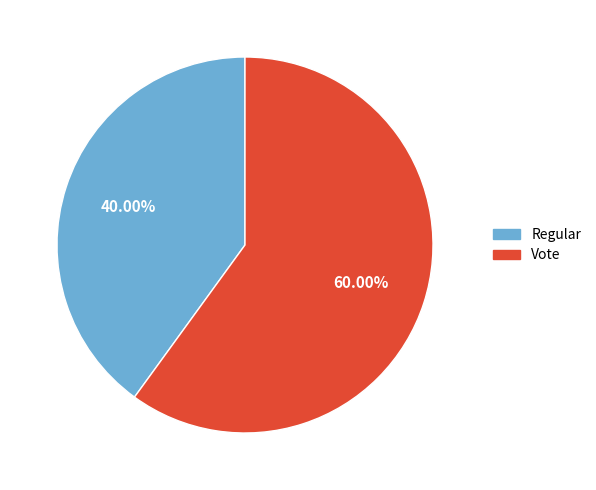

Count the number of slices in the pie.

2